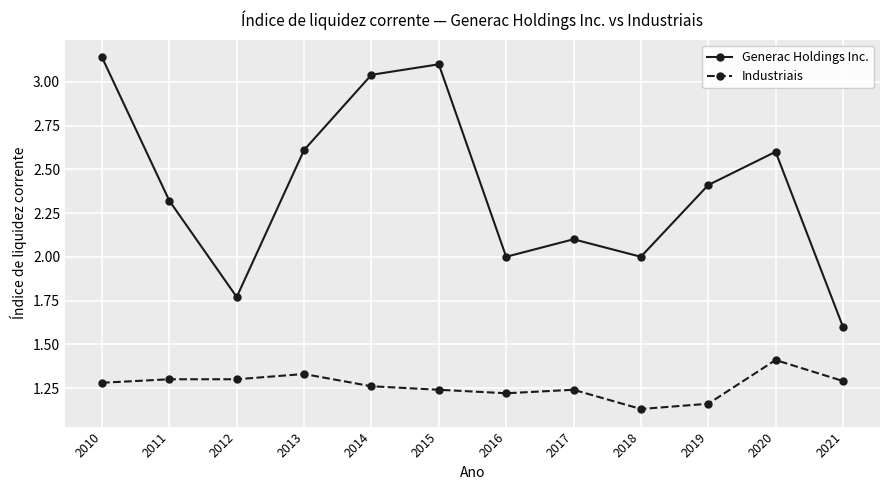

How many lines are shown in the chart?

2